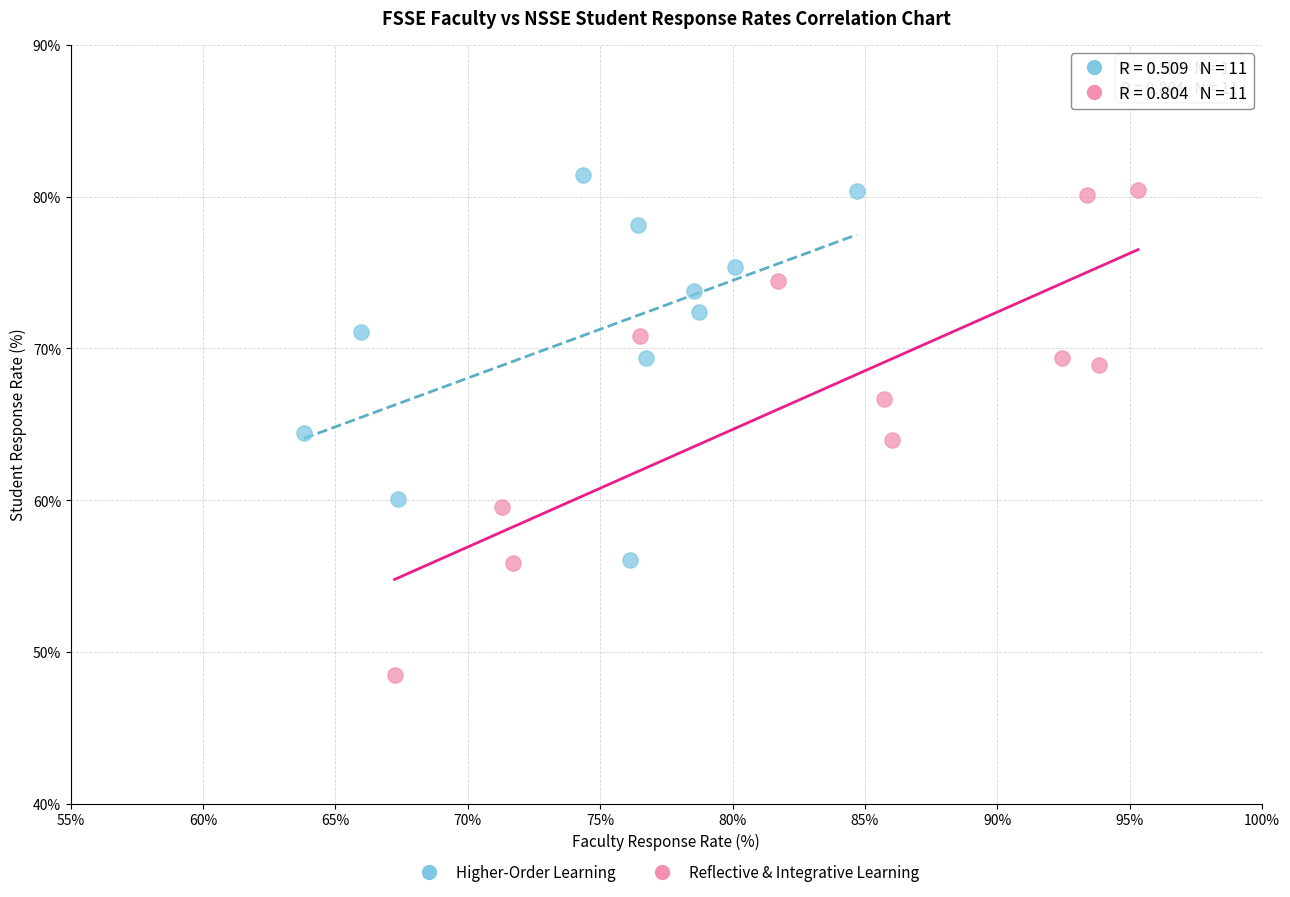

Which series has the widest spread of Y values?

Reflective & Integrative Learning